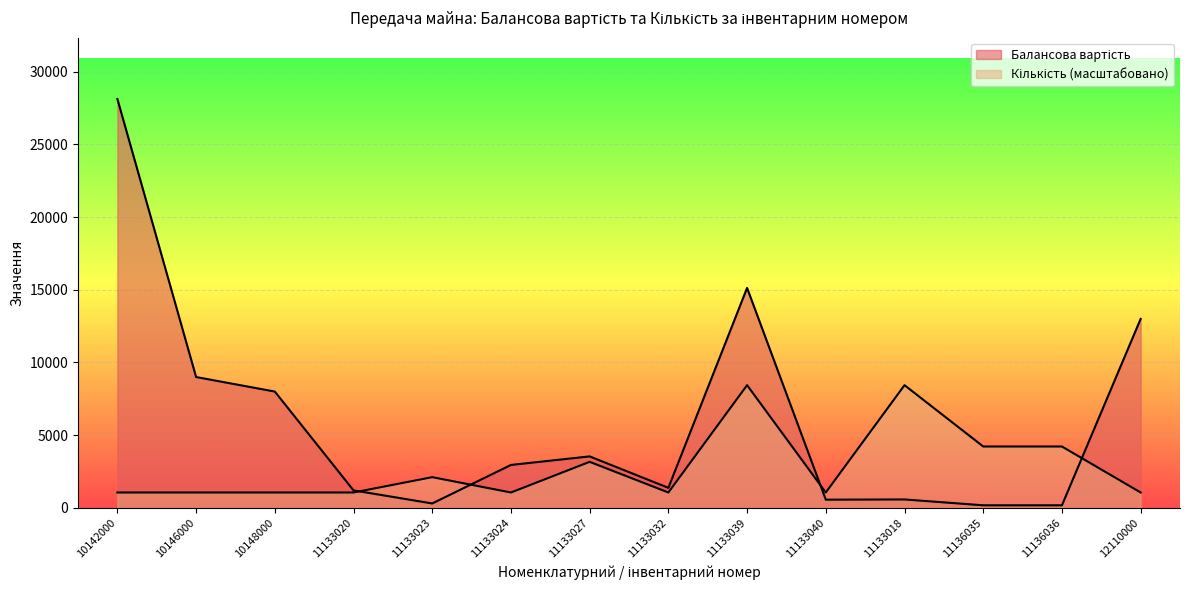

Is it true that Балансова вартість equals 75.7 at 11136035?

False